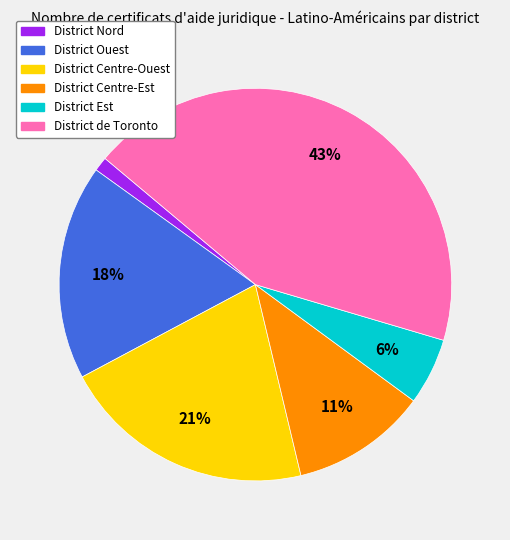

To the nearest percent, what is the difference between the District Nord and District Centre-Ouest slice percentages?

20%